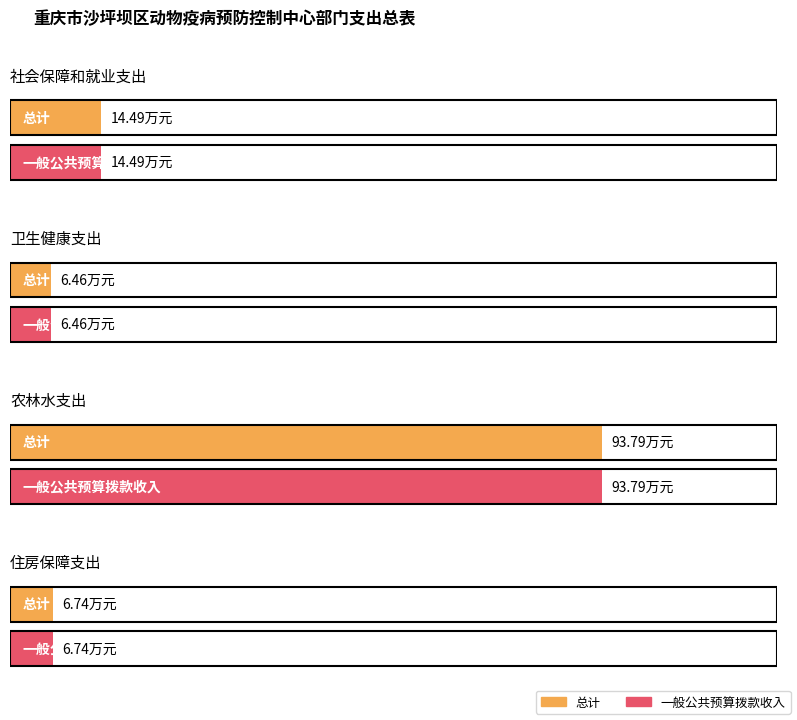

At which label does 一般公共预算拨款收入 first exceed 14?

社会保障和就业支出